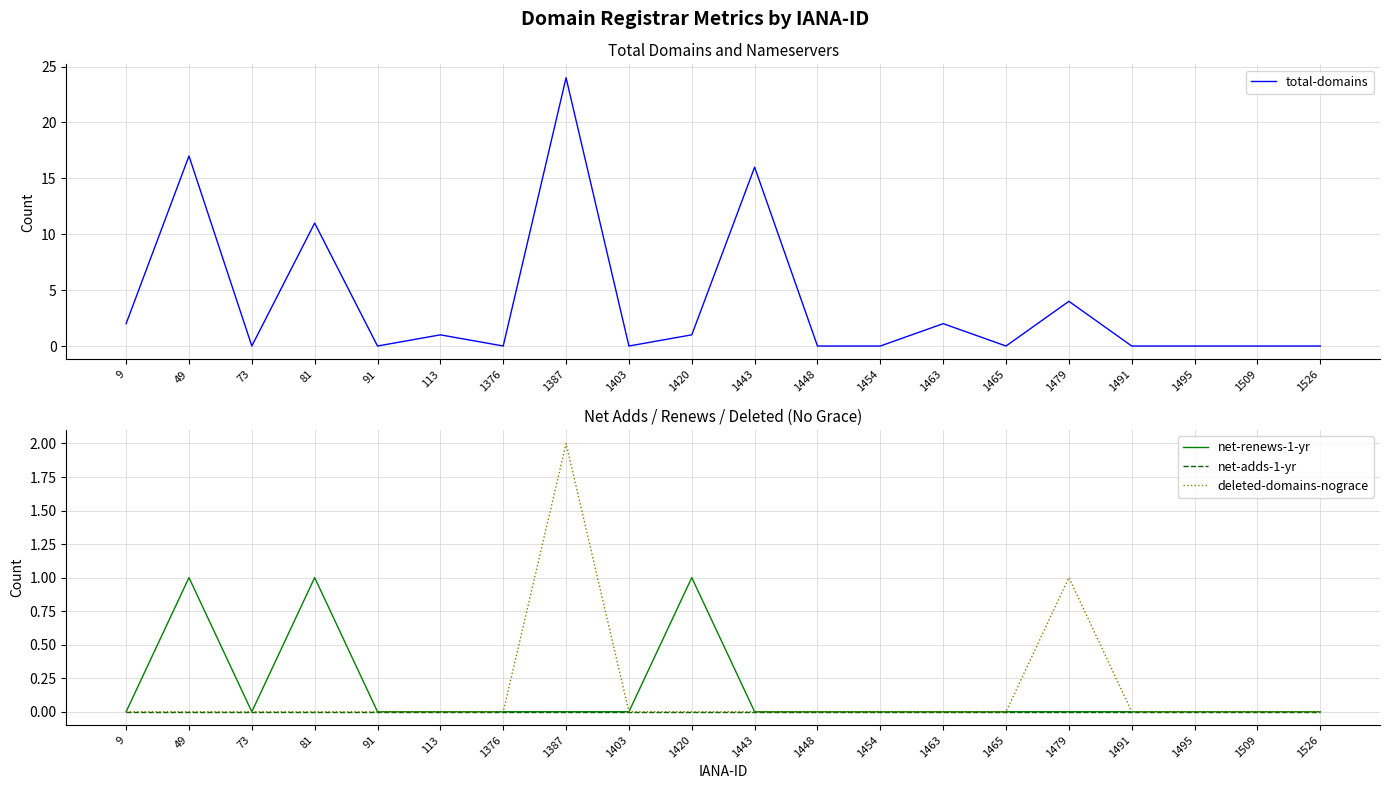

Between 1465 and 1491, which series saw the biggest shift?

total-domains